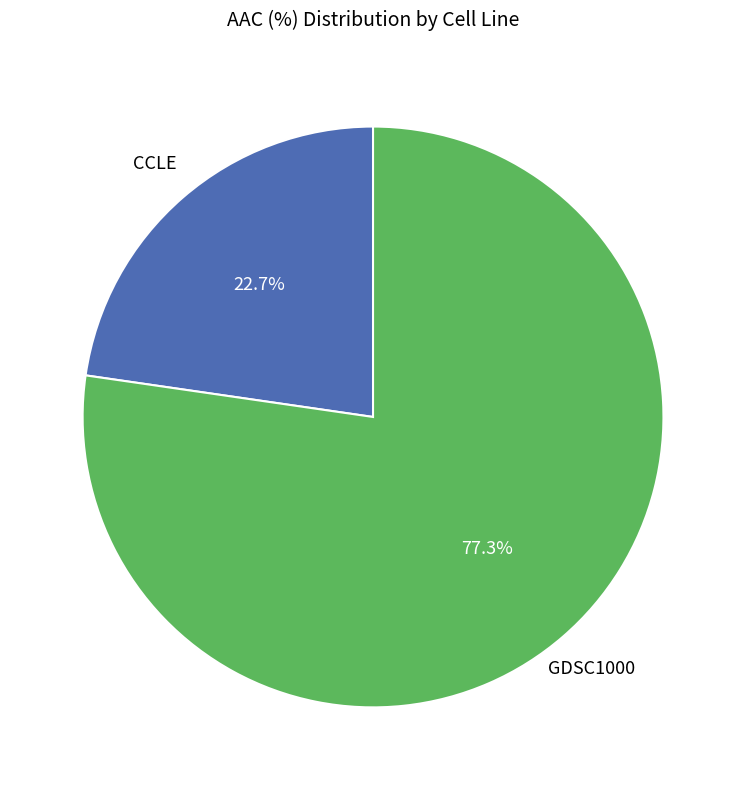

To the nearest percent, what is the average slice percentage?

50%